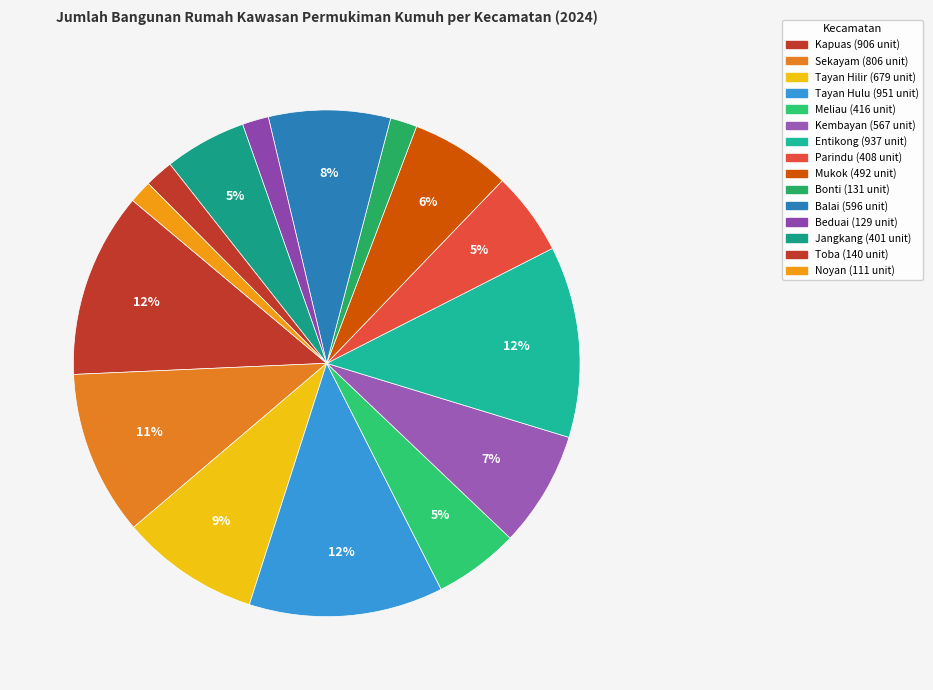

Rank the categories by value from highest to lowest.

Tayan Hulu, Entikong, Kapuas, Sekayam, Tayan Hilir, Balai, Kembayan, Mukok, Meliau, Parindu, Jangkang, Toba, Bonti, Beduai, Noyan